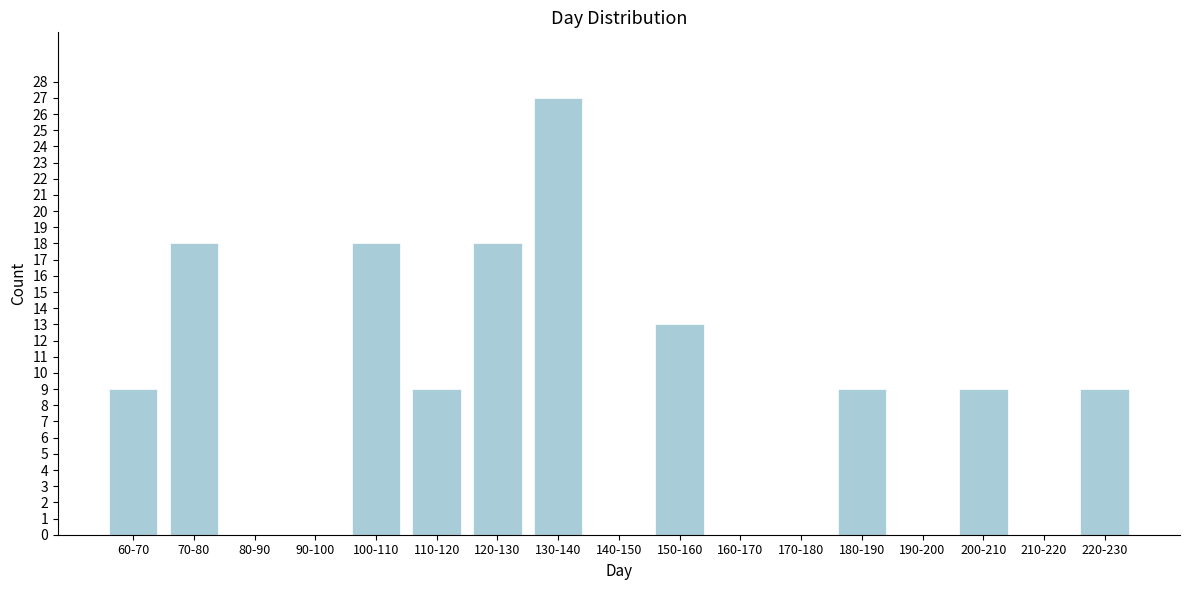

Reading left to right, transcribe all the data shown in this chart.

60-70=9	70-80=18	80-90=0	90-100=0	100-110=18	110-120=9	120-130=18	130-140=27	140-150=0	150-160=13	160-170=0	170-180=0	180-190=9	190-200=0	200-210=9	210-220=0	220-230=9